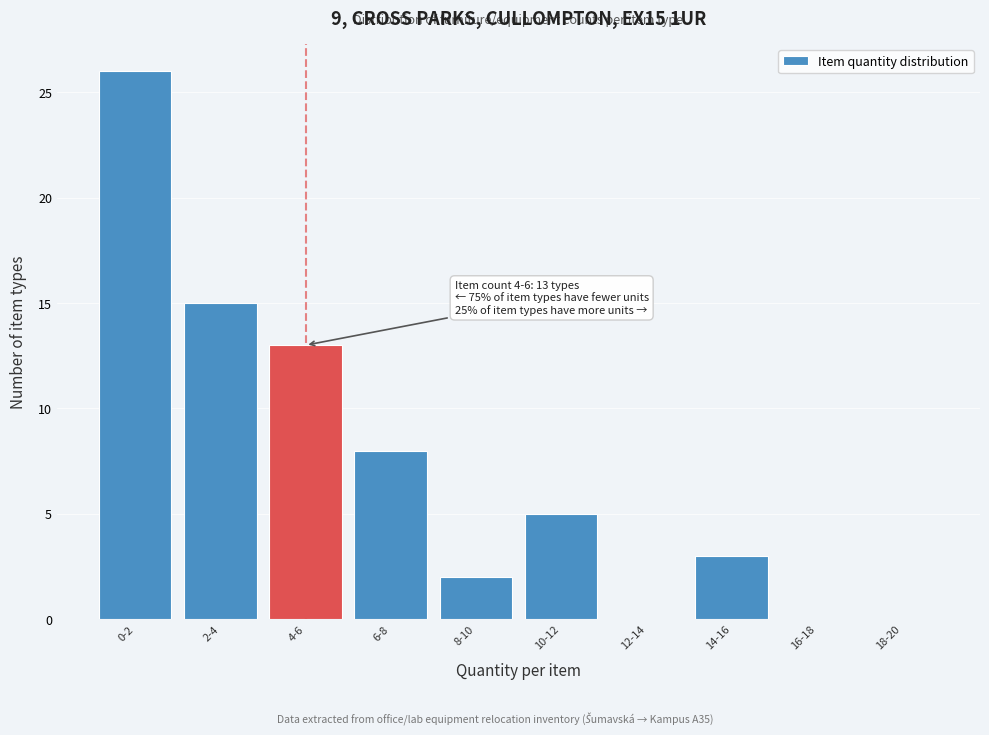

Reading left to right, transcribe all the data shown in this chart.

0-2=26	2-4=15	4-6=13	6-8=8	8-10=2	10-12=5	12-14=0	14-16=3	16-18=0	18-20=0